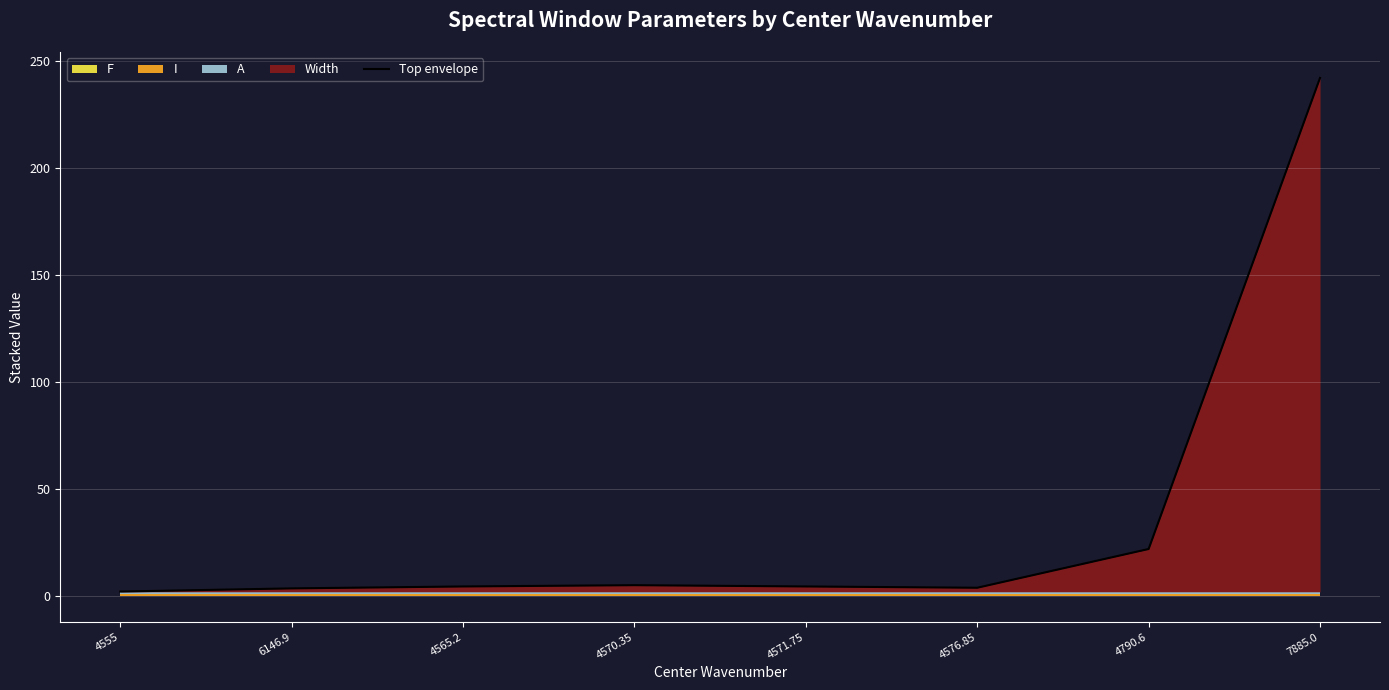

At which label is the value closest to 122?

4790.6